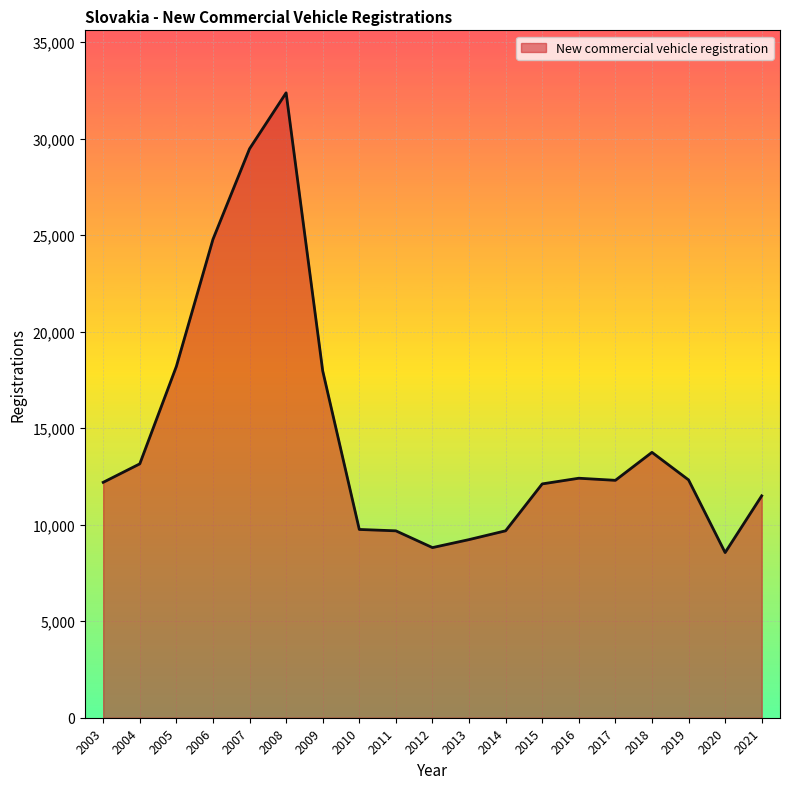

True or false: the data shows 23183 at 2004.

False